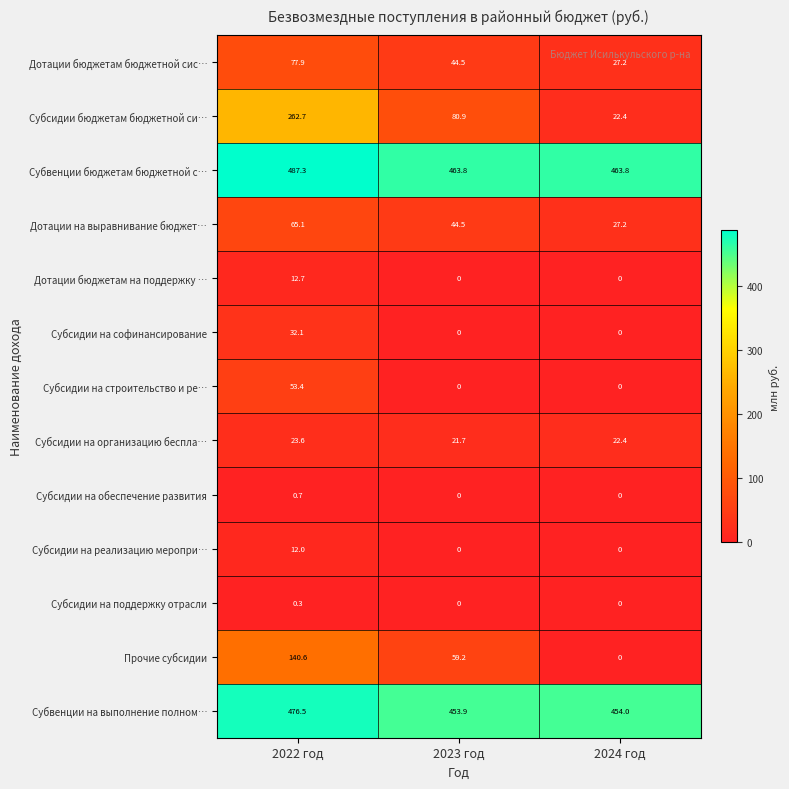

Which series has the widest spread of values?

Субсидии бюджетам бюджетной си…